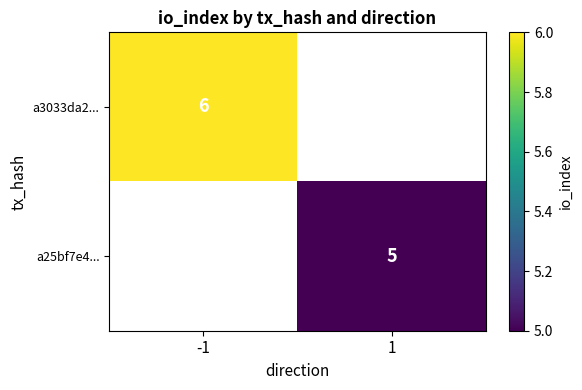

Is the value of a25bf7e4... at 1 greater than the value of a3033da2... at -1?

No